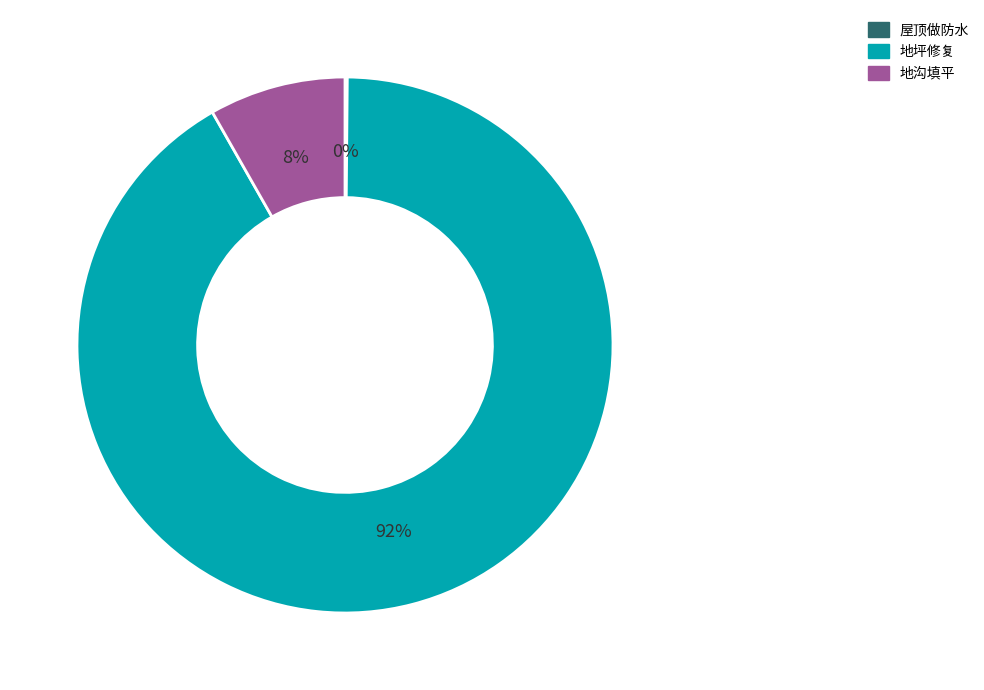

To the nearest percent, what portion does 地沟填平 represent?

8%